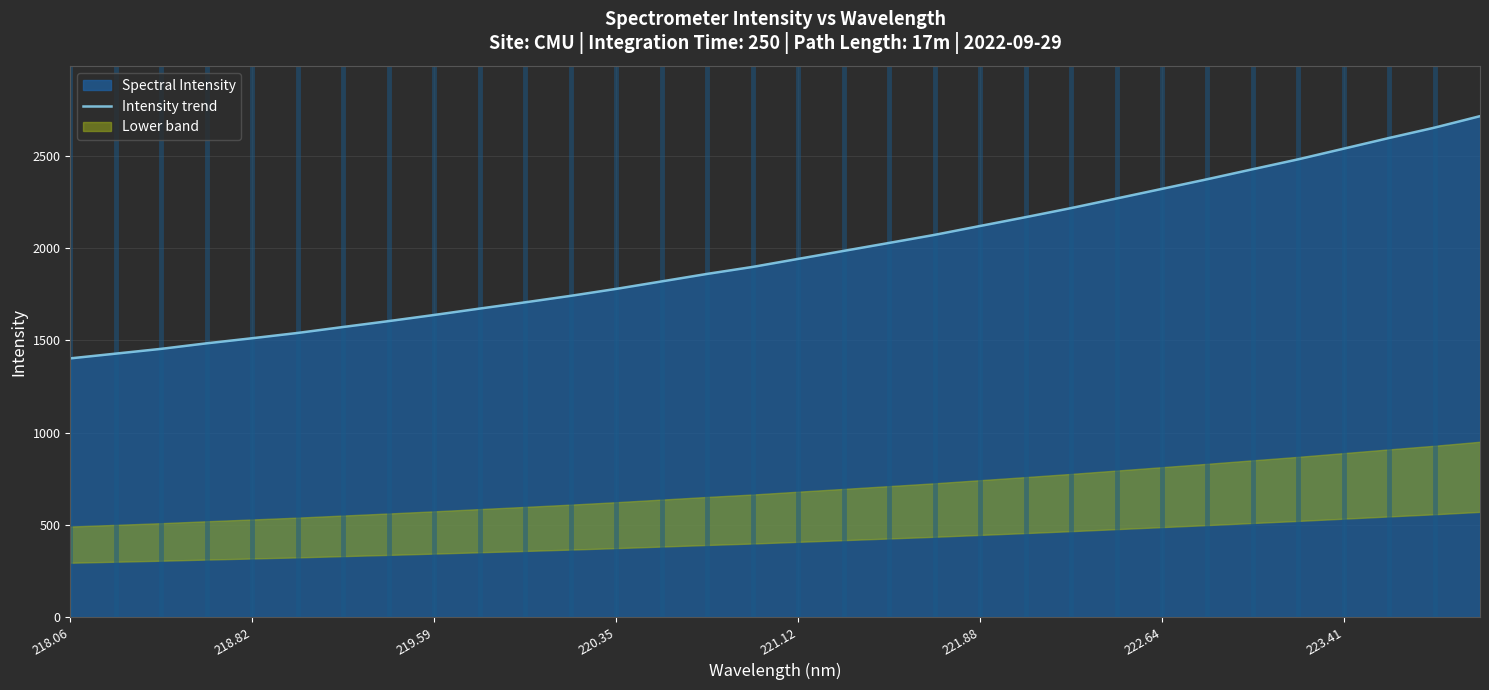

The Intensity trend series shows 1942.4 at 221.12. True or false?

True